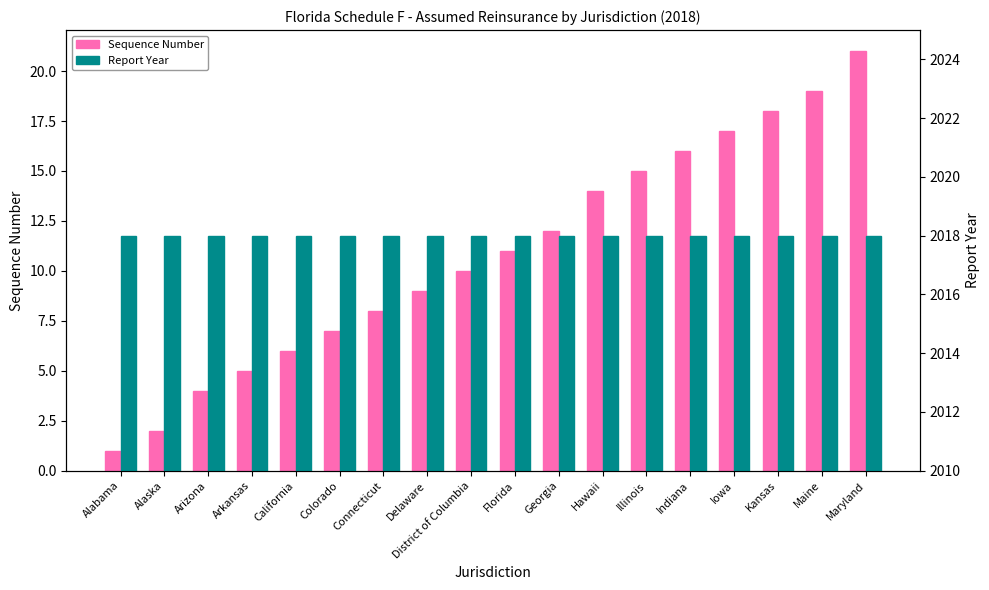

Which category has the highest value in the Sequence Number series?

Maryland